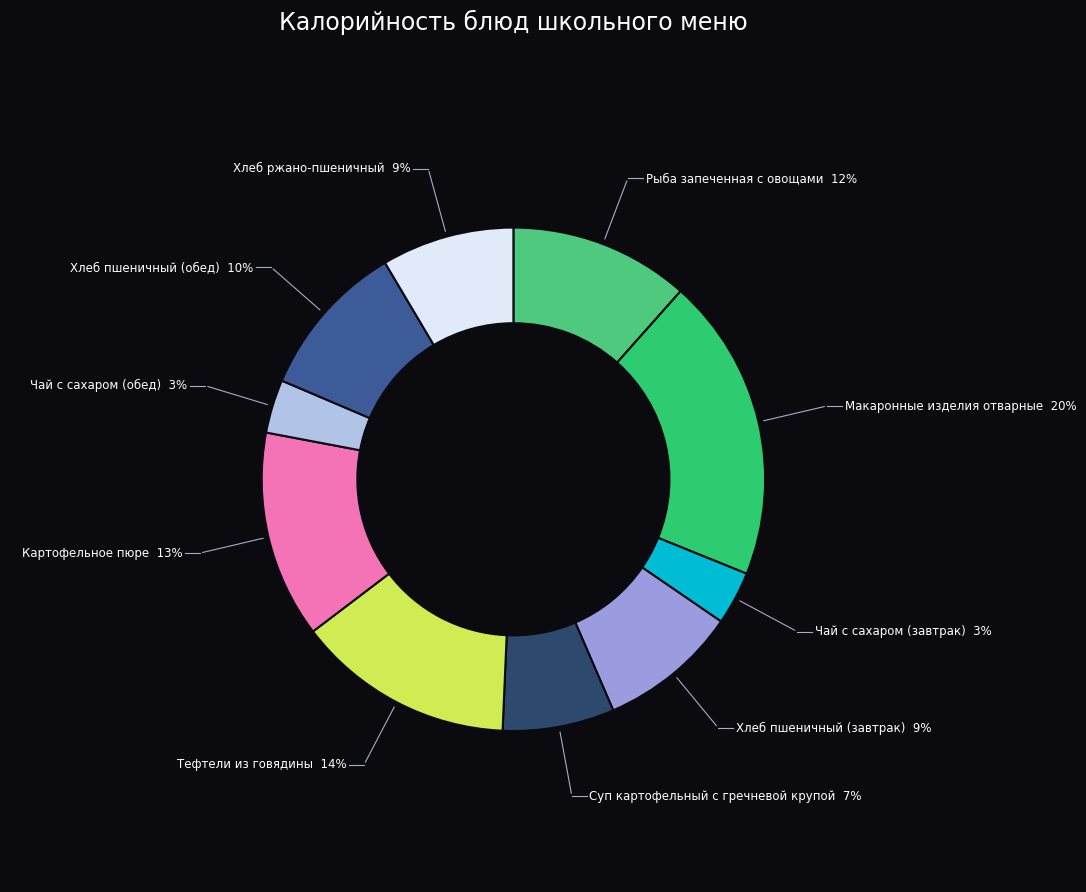

Which slice is the largest?

Макаронные изделия отварные